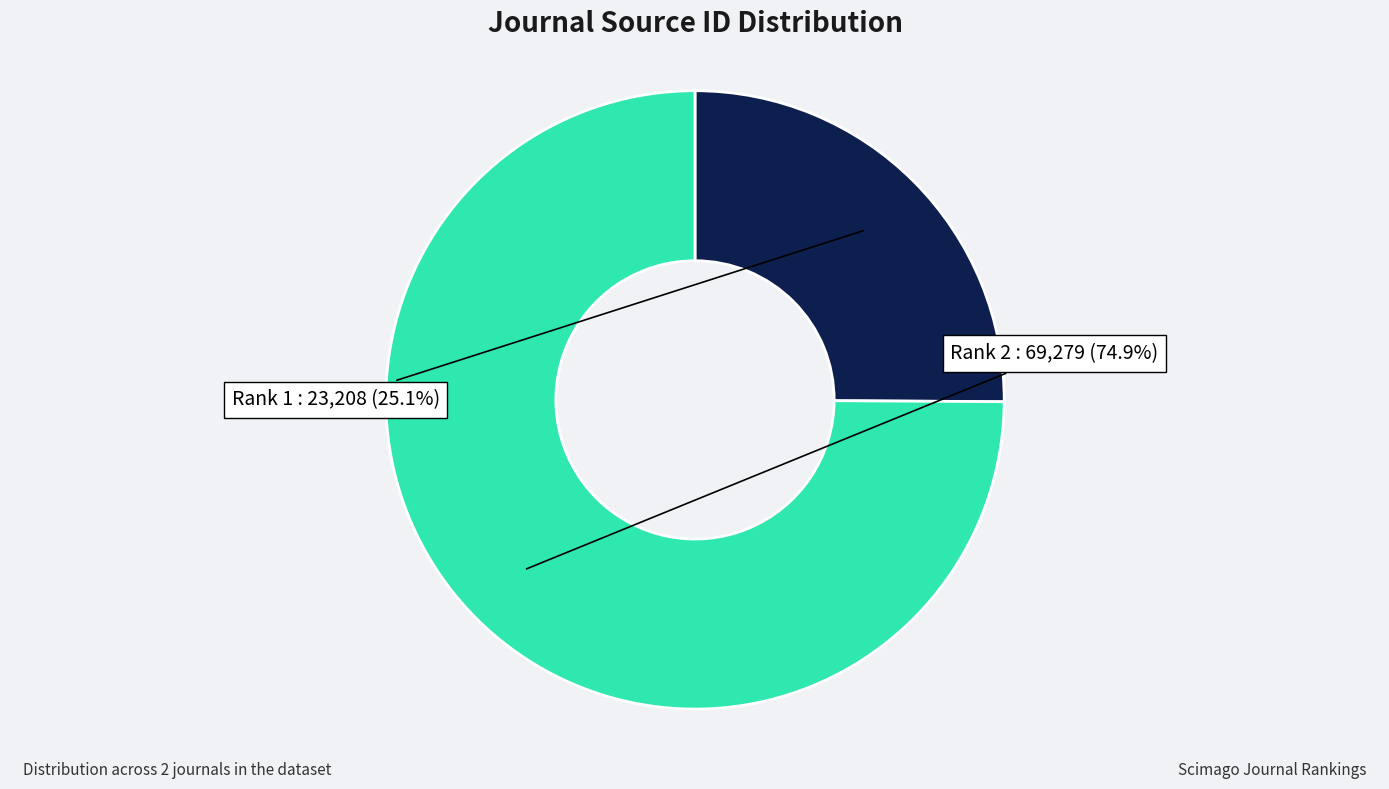

Which slice represents more than half of the pie?

2